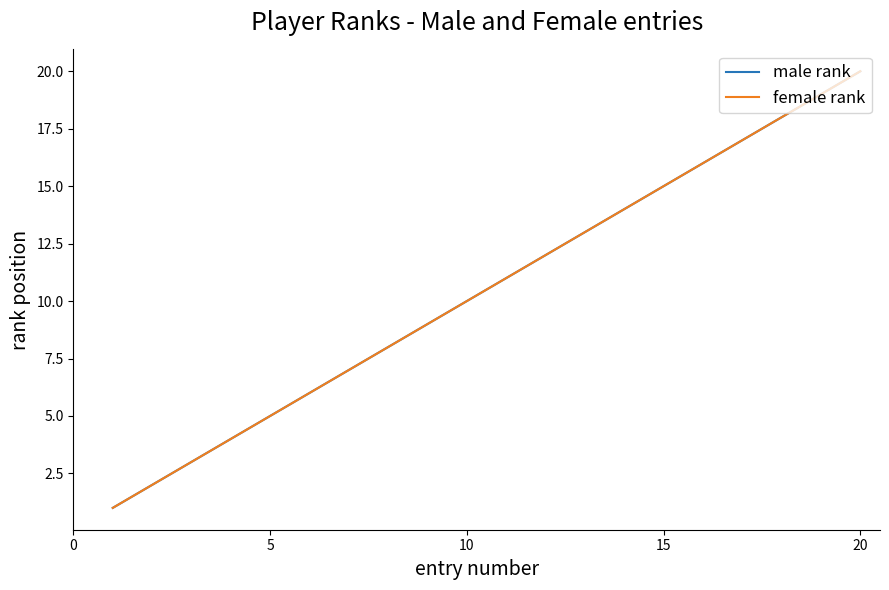

At how many categories does at least one series exceed 3?

17